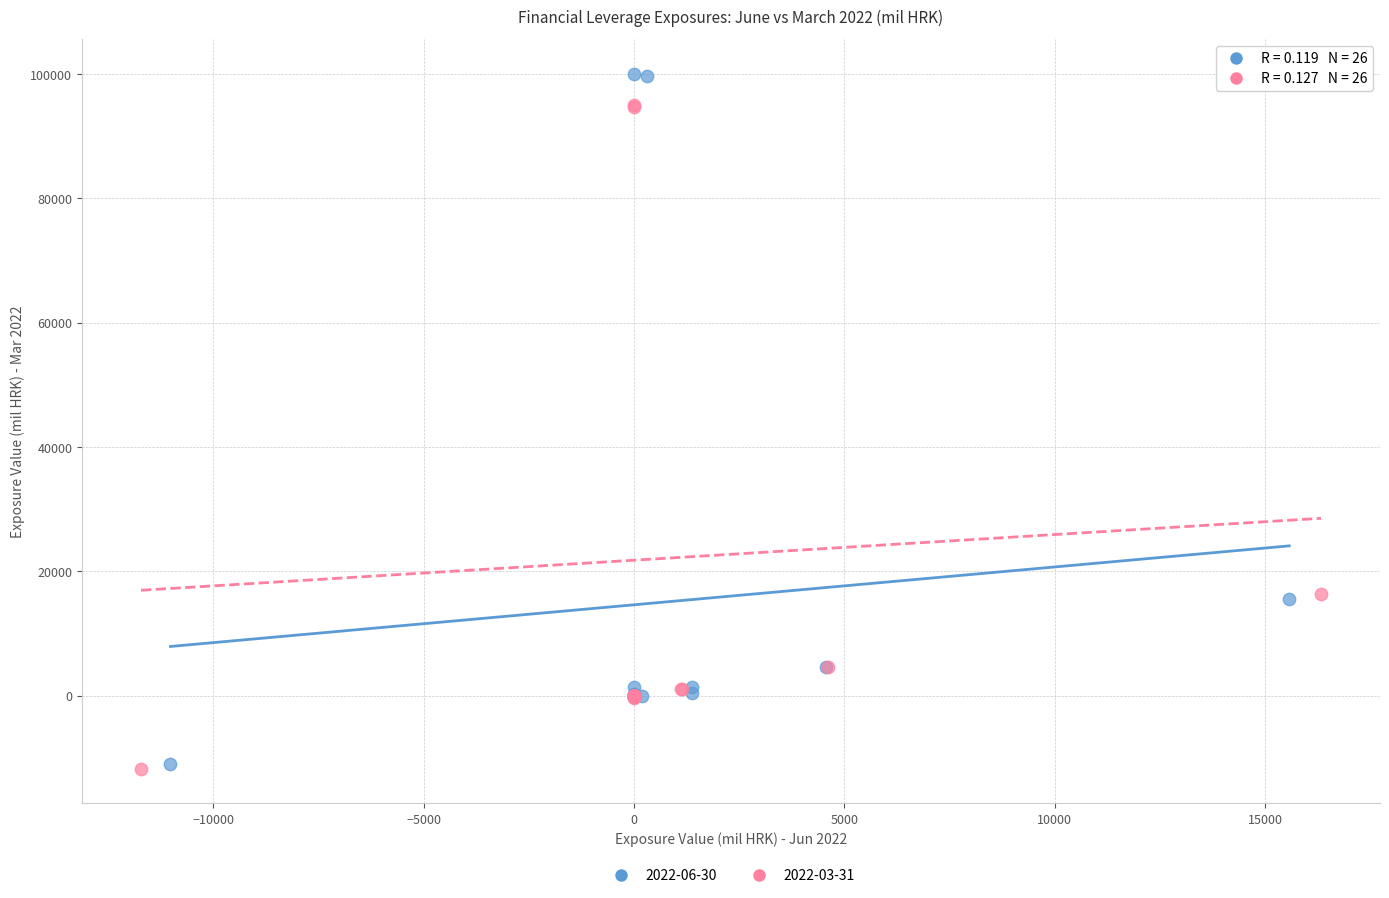

Which series reaches the maximum Y coordinate?

2022-06-30